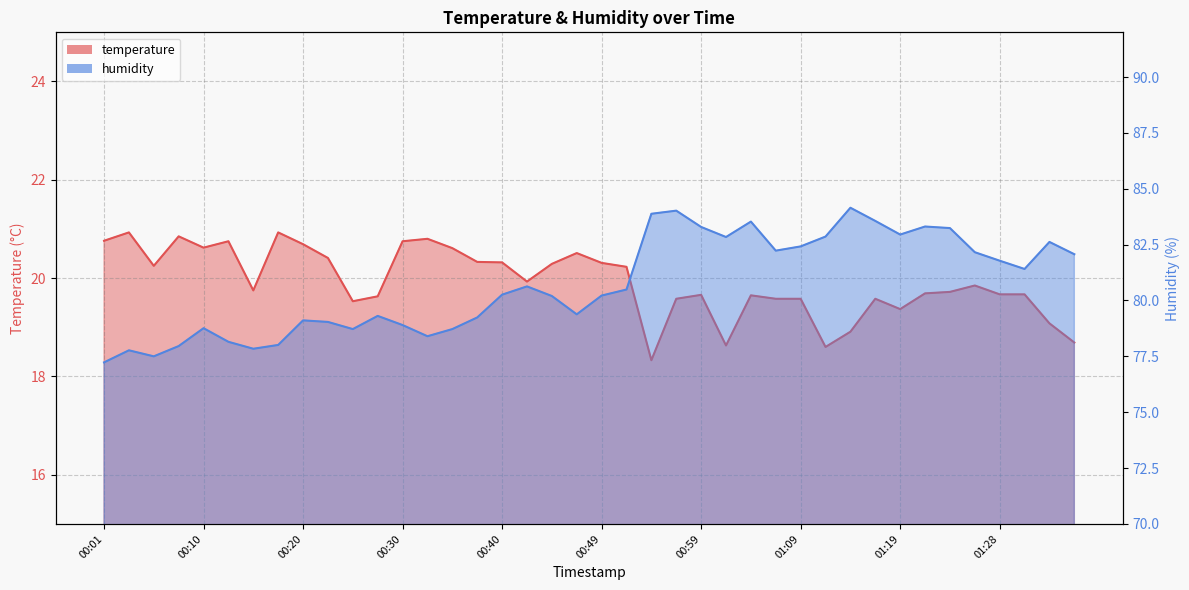

At how many categories does at least one series exceed 56?

40